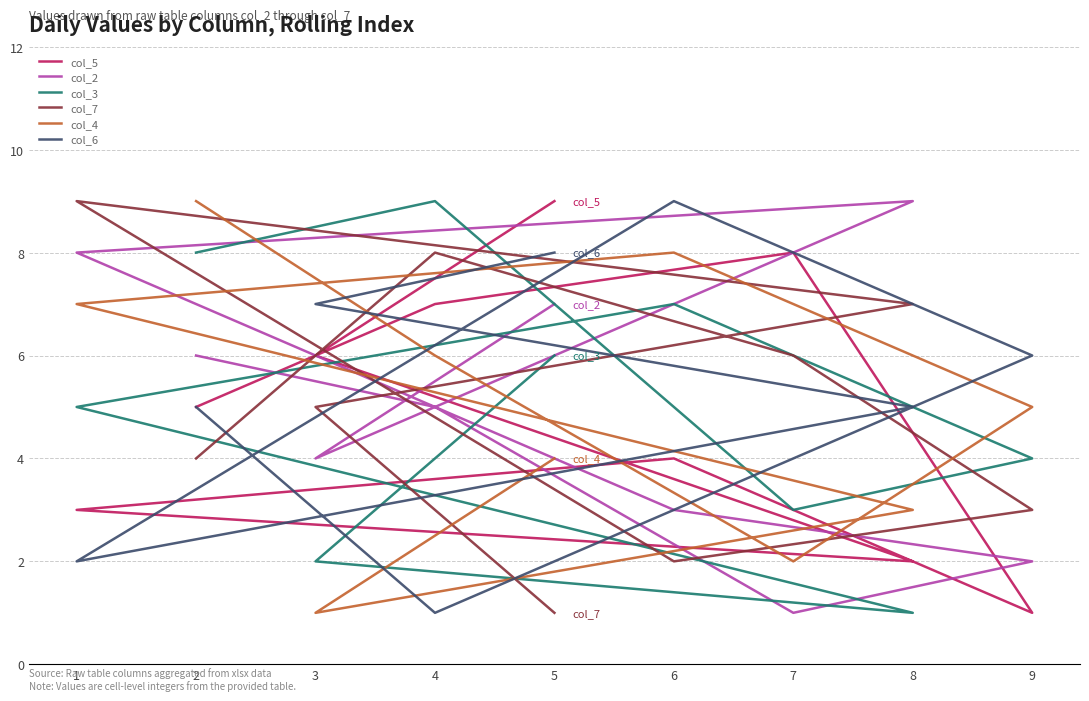

Reading right to left, what are all the values shown in this chart?

col_5: 5=9	3=6	8=2	1=3	6=4	9=1	7=8	4=7	2=5
col_2: 5=7	3=4	8=9	1=8	6=3	9=2	7=1	4=5	2=6
col_3: 5=6	3=2	8=1	1=5	6=7	9=4	7=3	4=9	2=8
col_7: 5=1	3=5	8=7	1=9	6=2	9=3	7=6	4=8	2=4
col_4: 5=4	3=1	8=3	1=7	6=8	9=5	7=2	4=6	2=9
col_6: 5=8	3=7	8=5	1=2	6=9	9=6	7=4	4=1	2=5